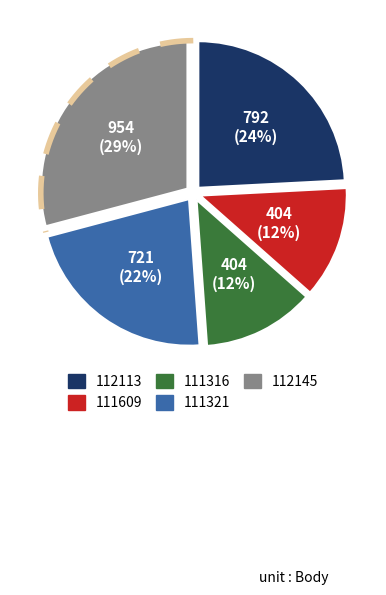

Is it true that 112113 is 12% of the pie?

False